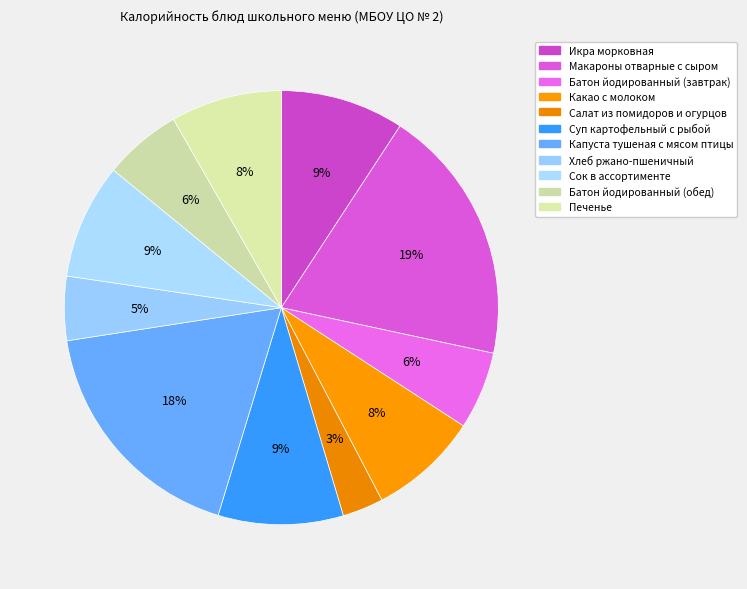

Count the number of slices in the pie.

11